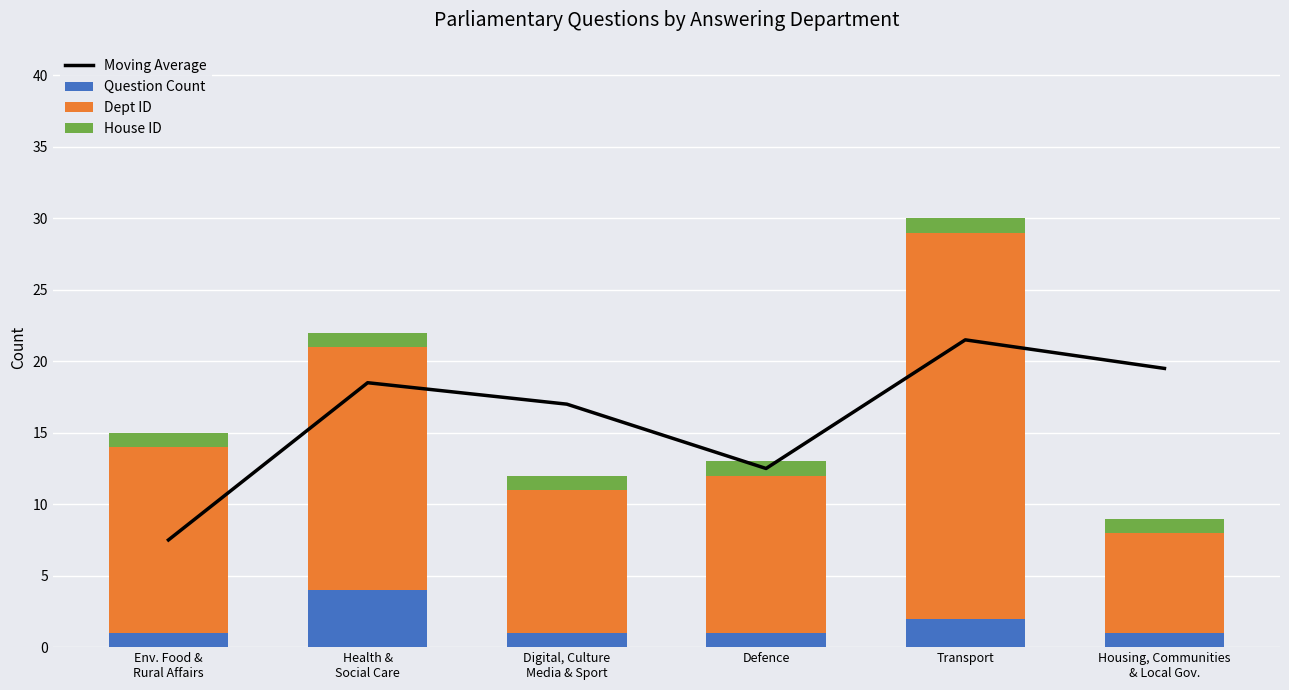

What is the highest value of the Question Count series?

4